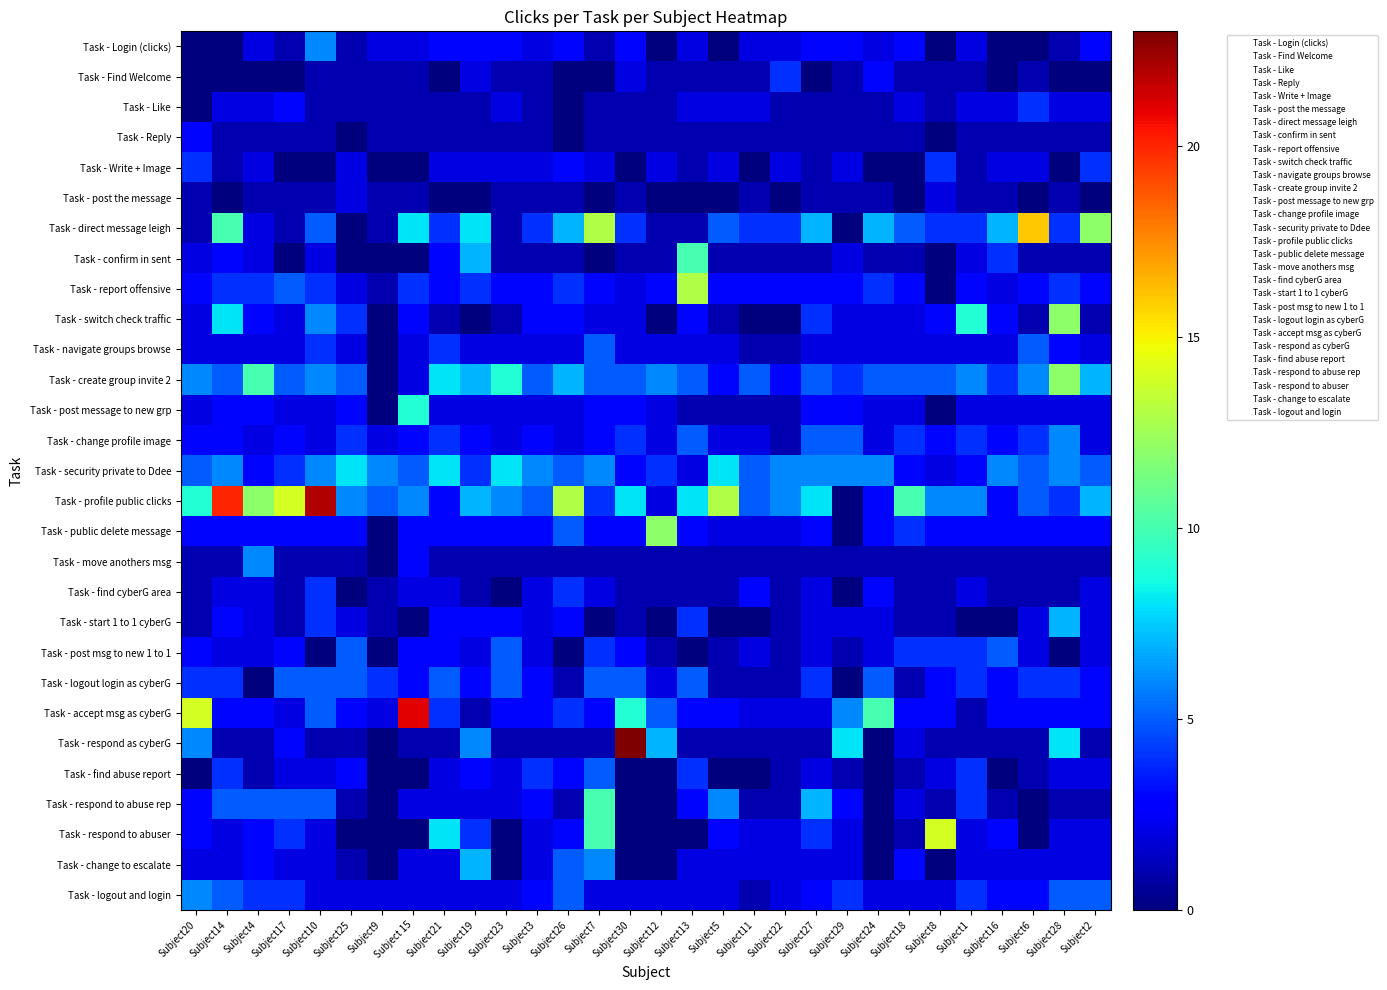

The Task - Like series shows 1 at Subject9. True or false?

True